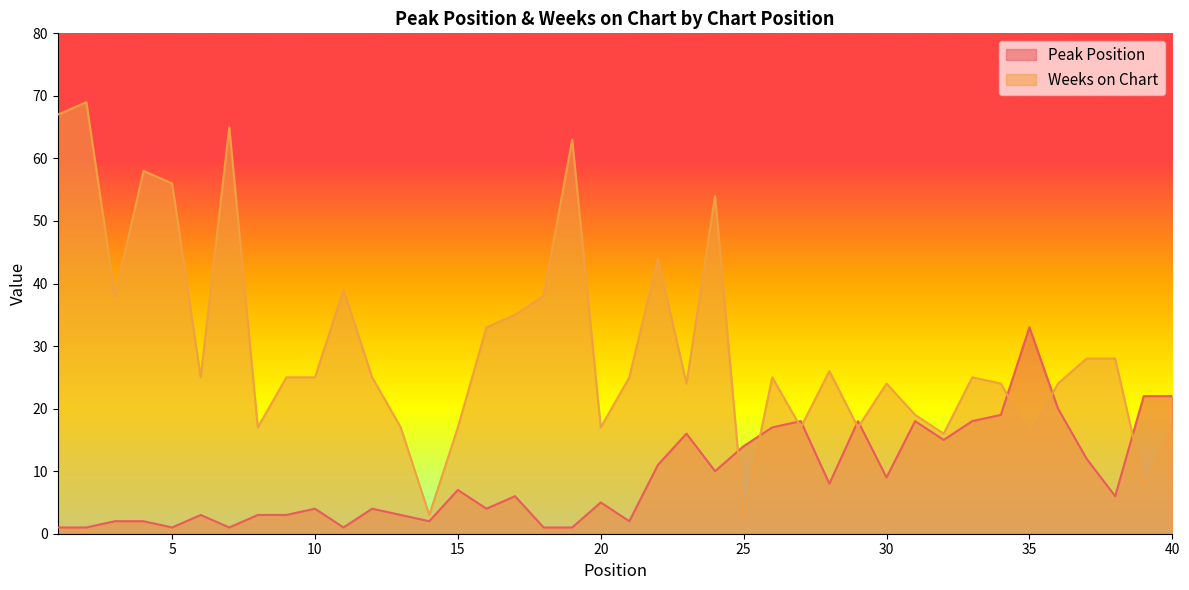

Which category has the highest value in the Weeks on Chart series?

2